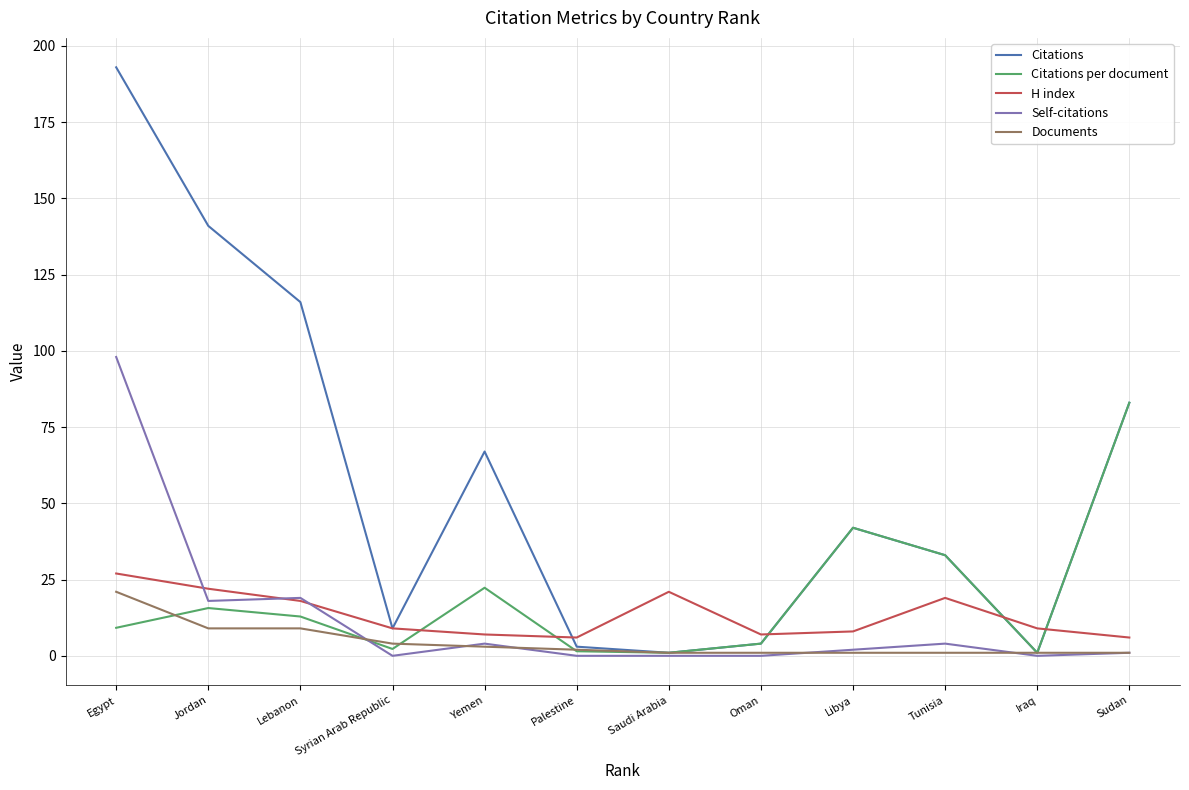

What is the highest value of the Citations per document series?

83.0